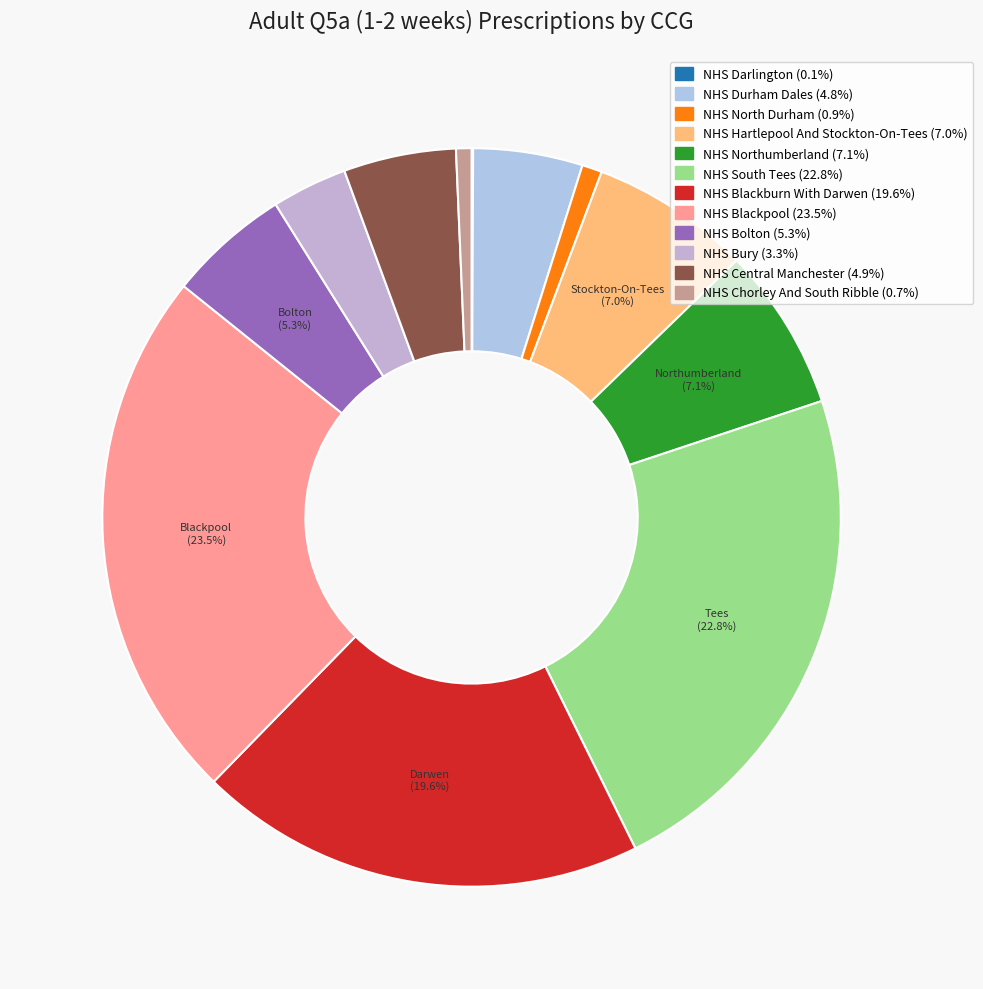

True or false: NHS Blackburn With Darwen accounts for 6% of the total.

False